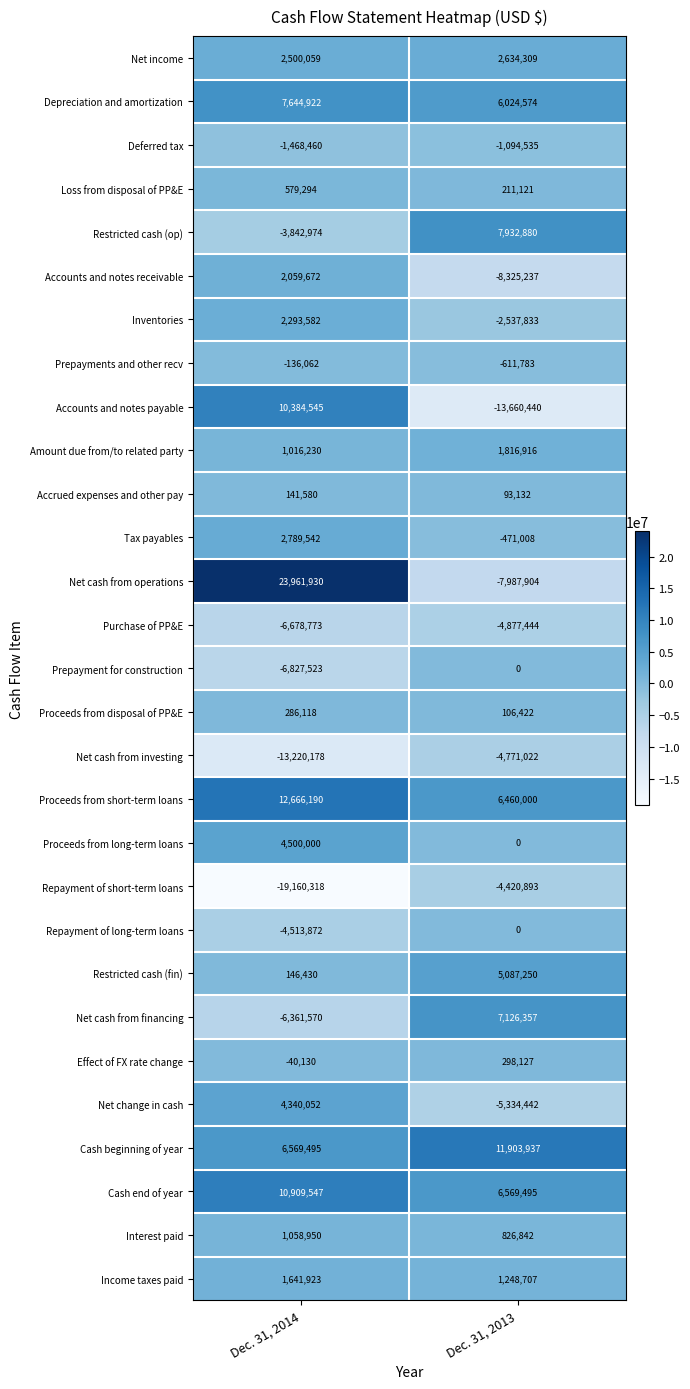

What is the sum of the Proceeds from short-term loans values at Dec. 31, 2014 and Dec. 31, 2013?

19126190